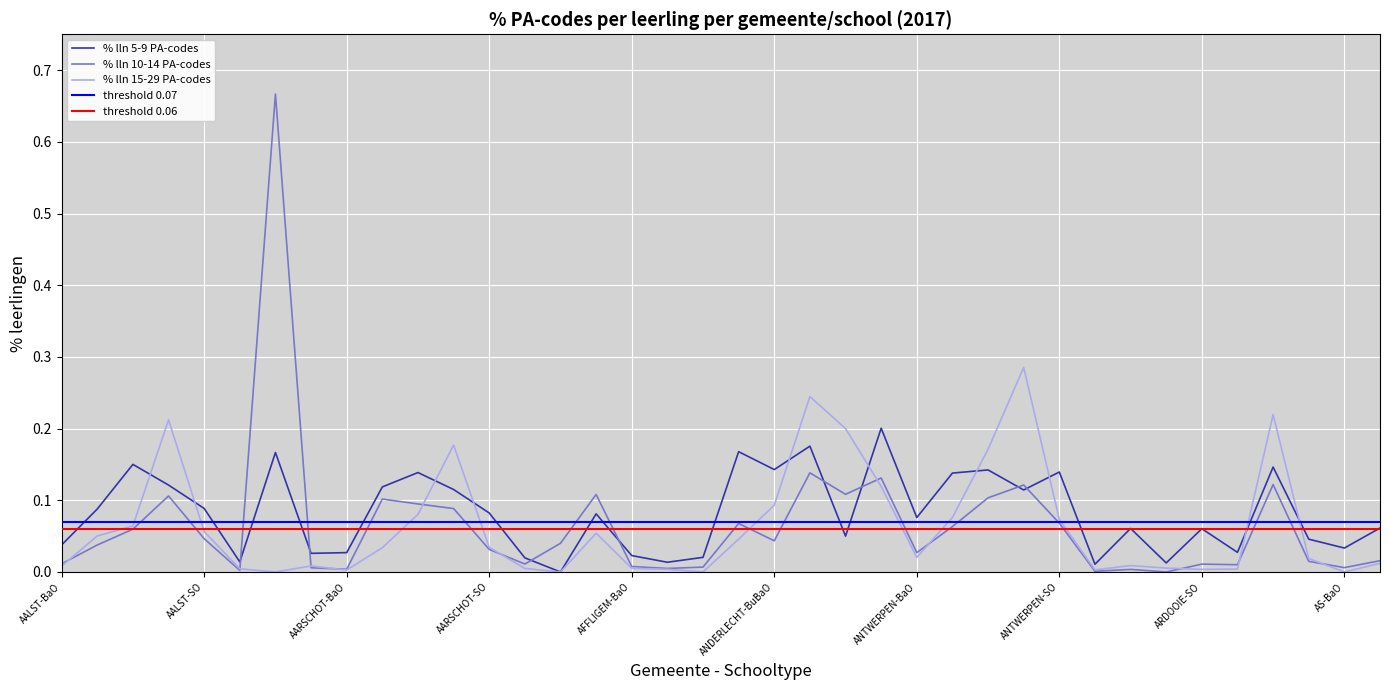

Rank the series at ANTWERPEN-DBSO from highest to lowest value.

% lln 15-29 PA-codes, % lln 10-14 PA-codes, % lln 5-9 PA-codes